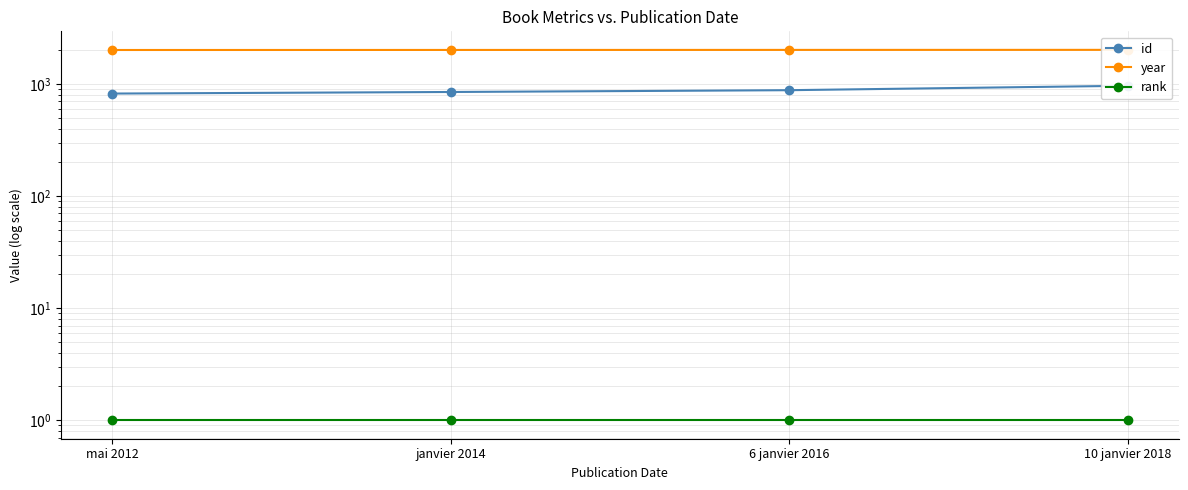

Reading right to left, list all the values displayed in this chart.

id: 965	881	849	822
year: 2018	2016	2014	2012
rank: 1	1	1	1